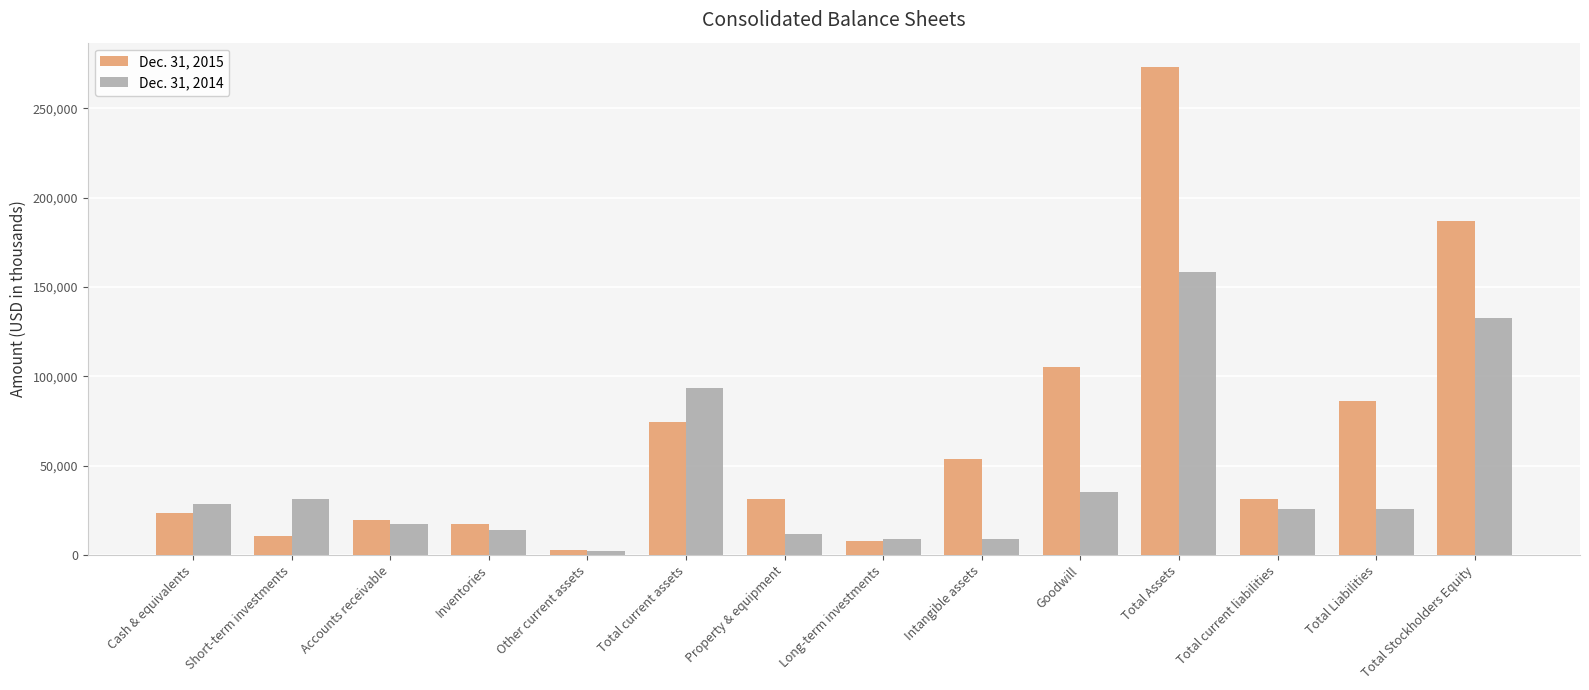

What position from the right is Inventories?

11